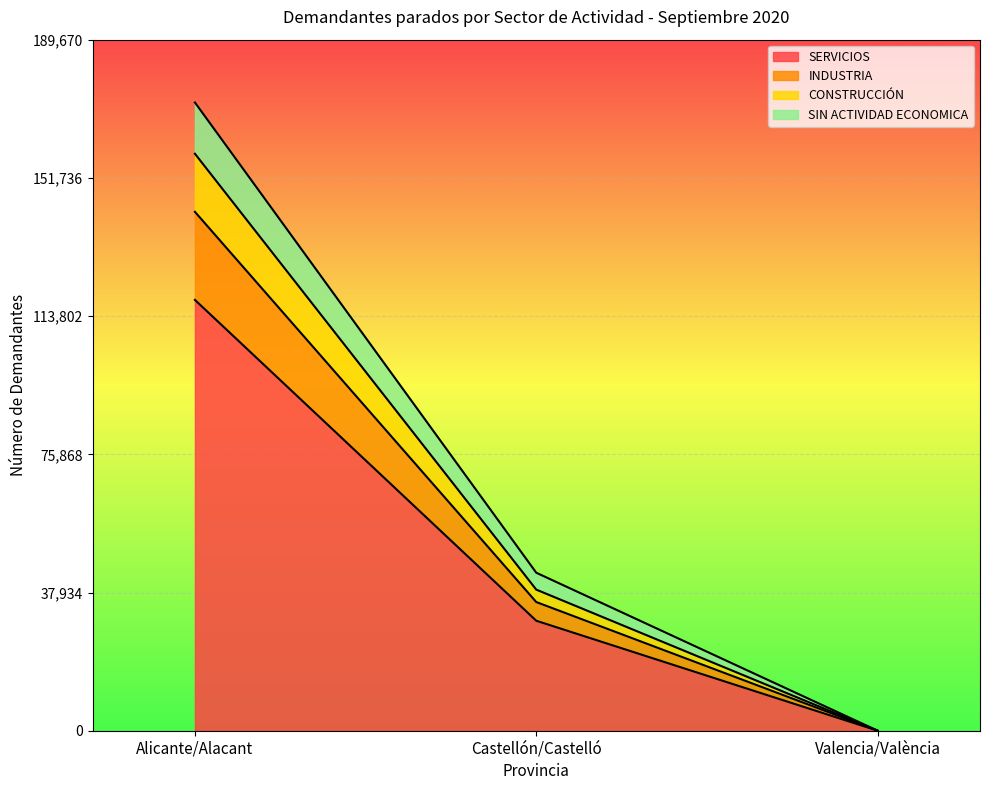

How many series are shown in this chart?

4